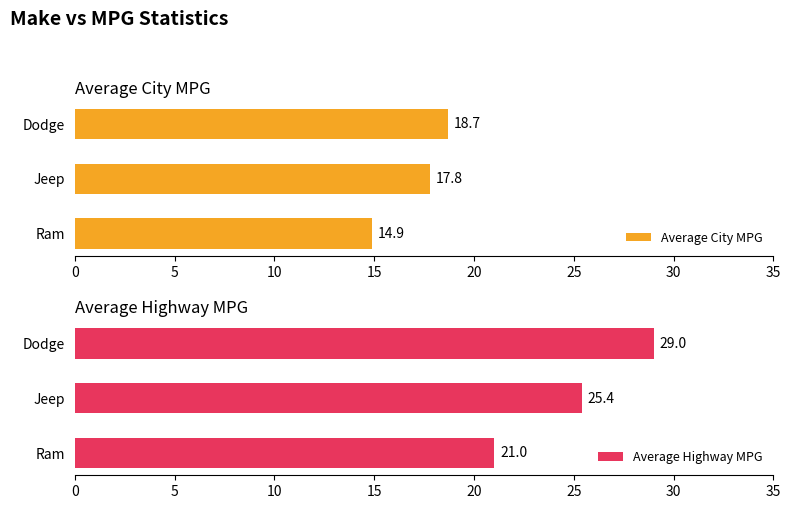

What is the minimum value for Average Highway MPG?

21.0